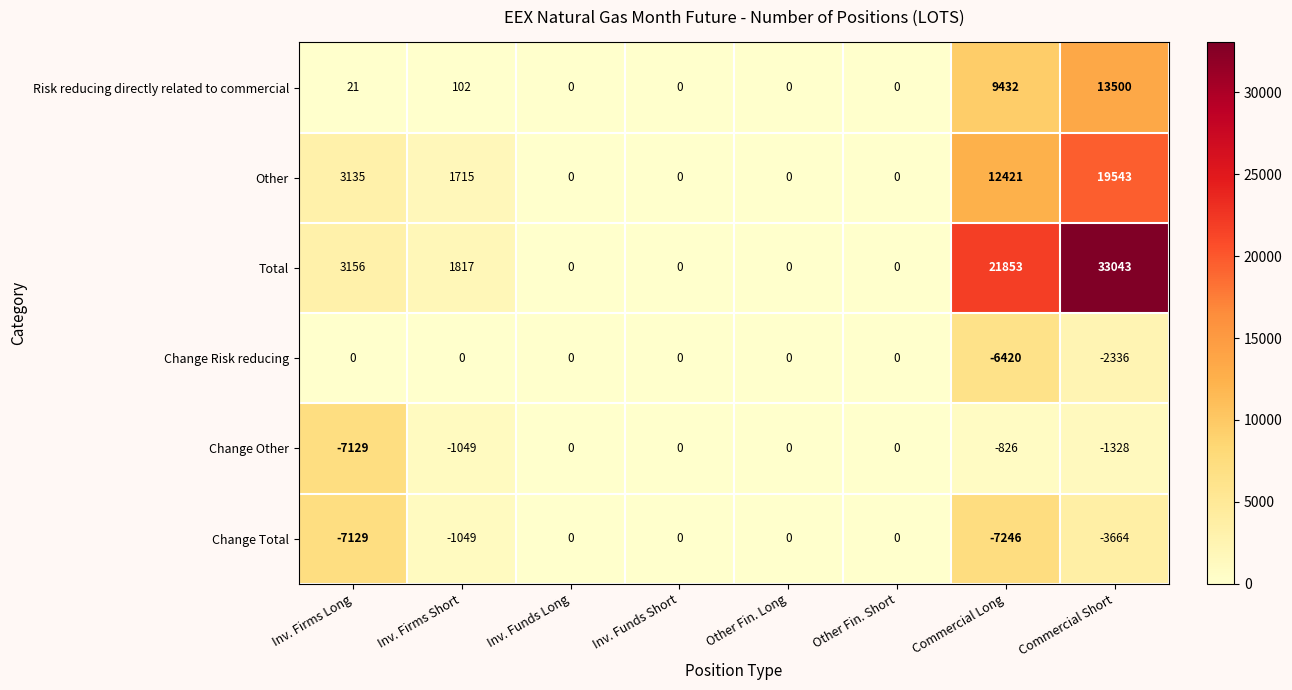

Is it true that Total equals 21715 at Inv. Funds Short?

False